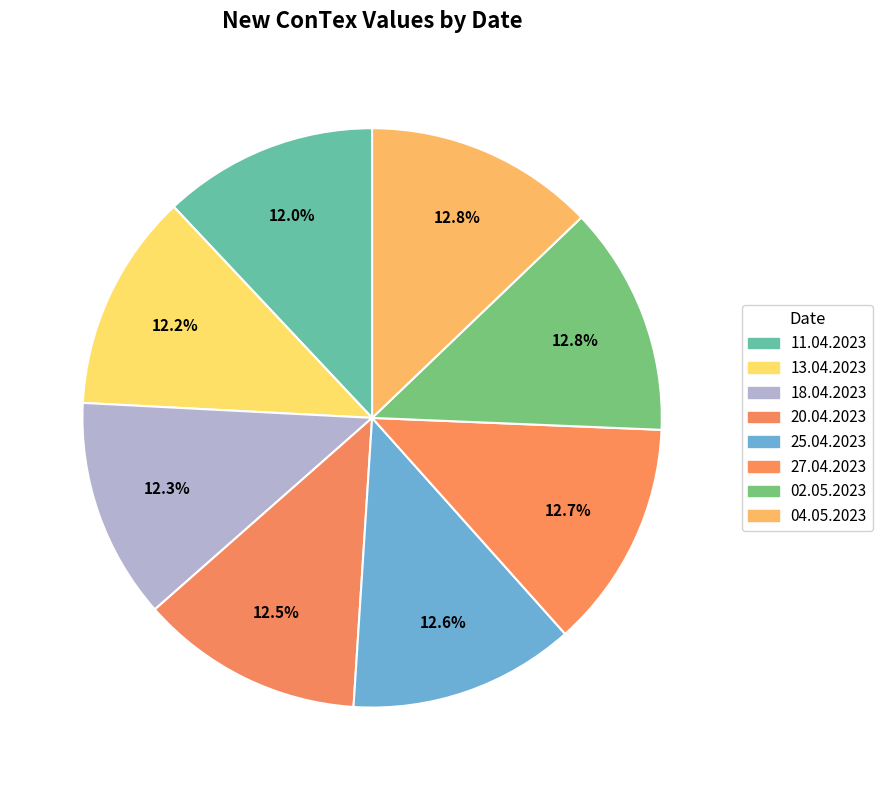

How many slices are in this pie chart?

8